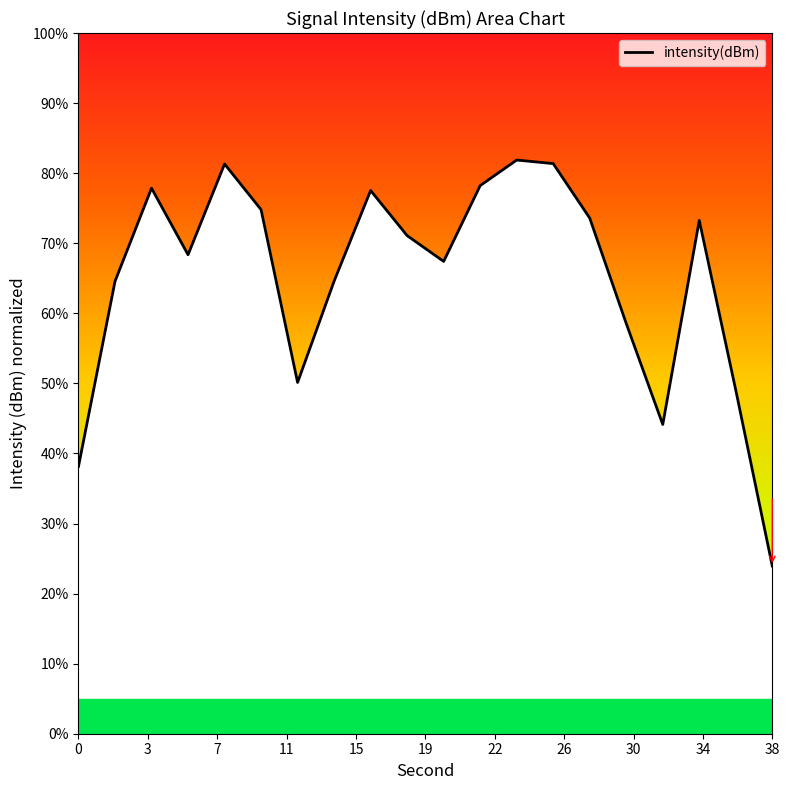

What is the minimum value shown in the chart?

23.9